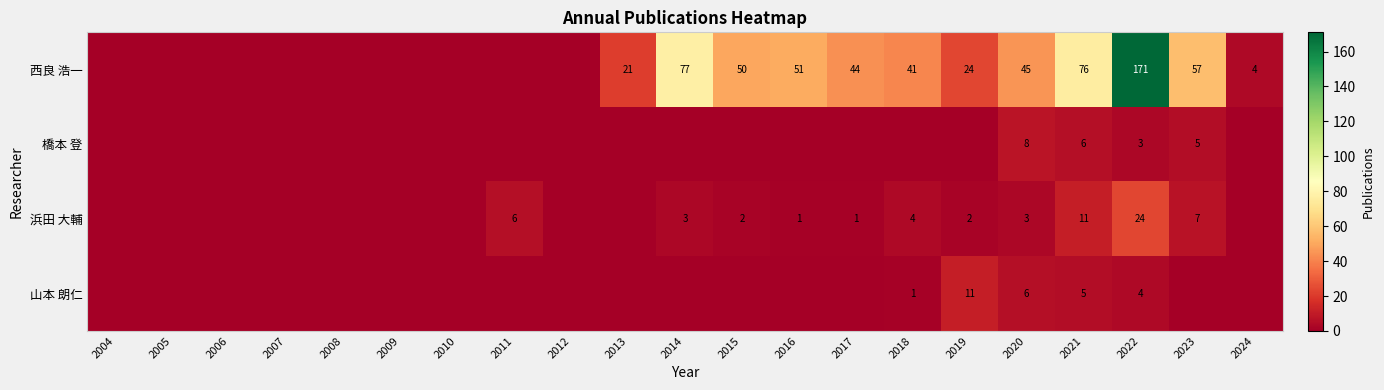

True or false: 西良 浩一 has a value of 21 at 2013.

True